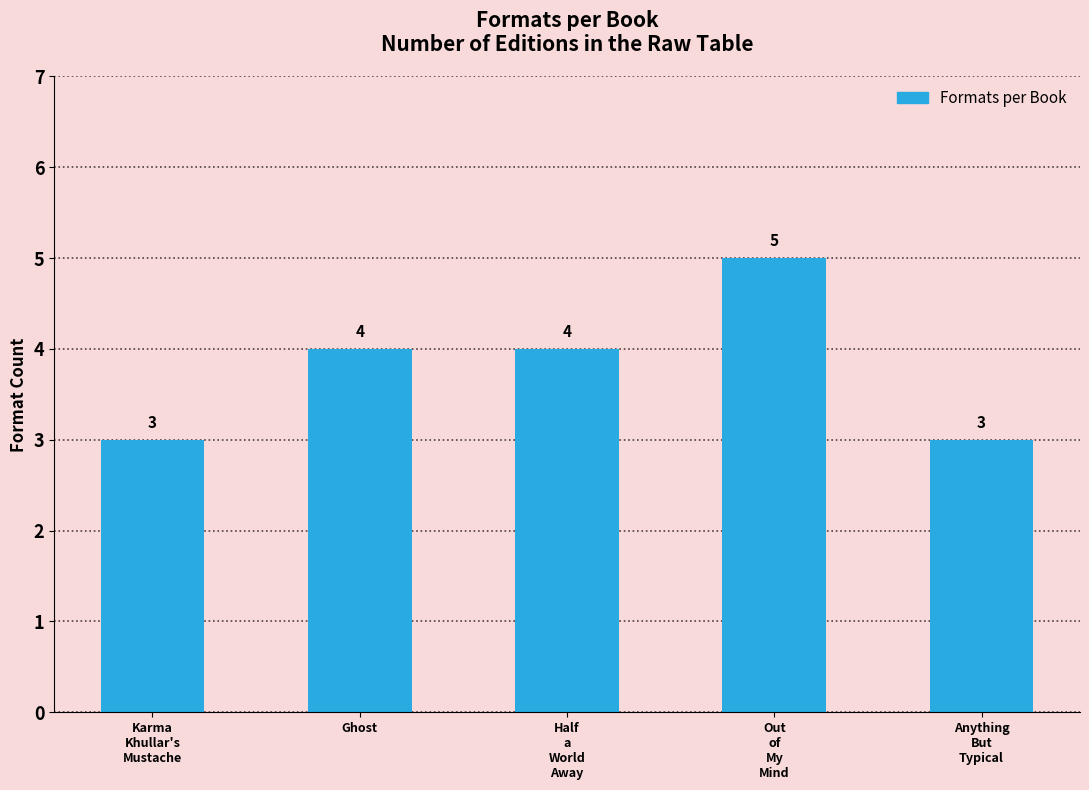

What is the value of the 4th bar from the left?

5